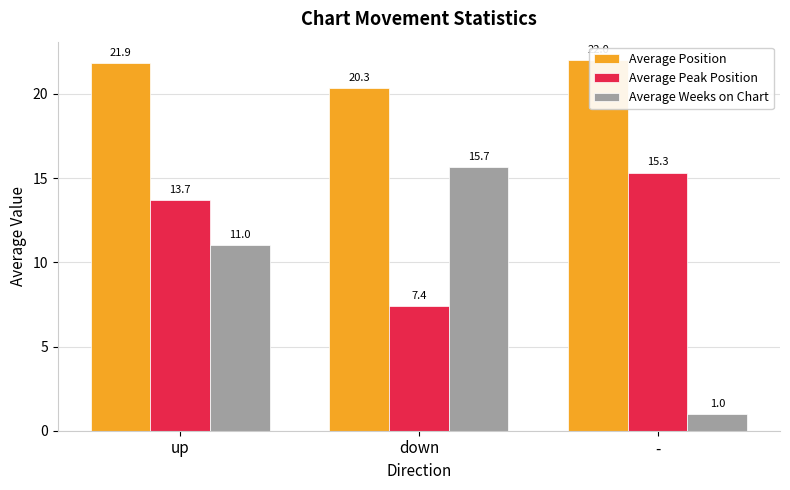

What is the value of the Average Weeks on Chart bar at the 2nd from the left?

15.7